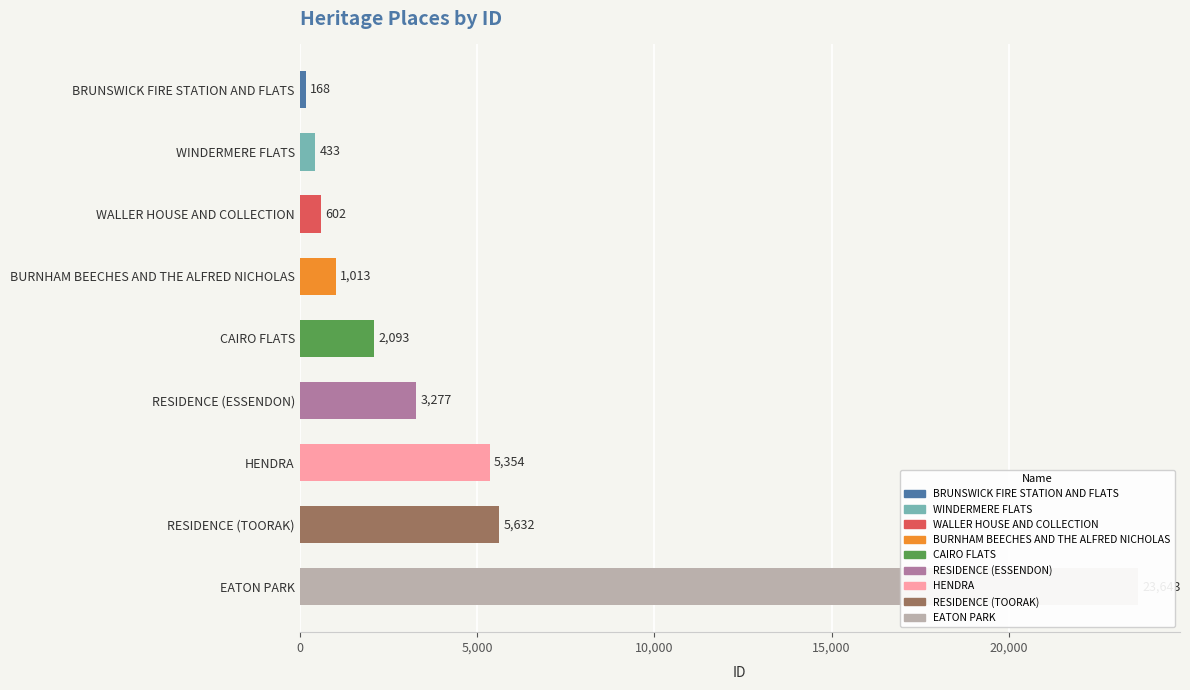

List the labels in order of value, largest first.

EATON PARK, RESIDENCE (TOORAK), HENDRA, RESIDENCE (ESSENDON), CAIRO FLATS, BURNHAM BEECHES AND THE ALFRED NICHOLAS, WALLER HOUSE AND COLLECTION, WINDERMERE FLATS, BRUNSWICK FIRE STATION AND FLATS